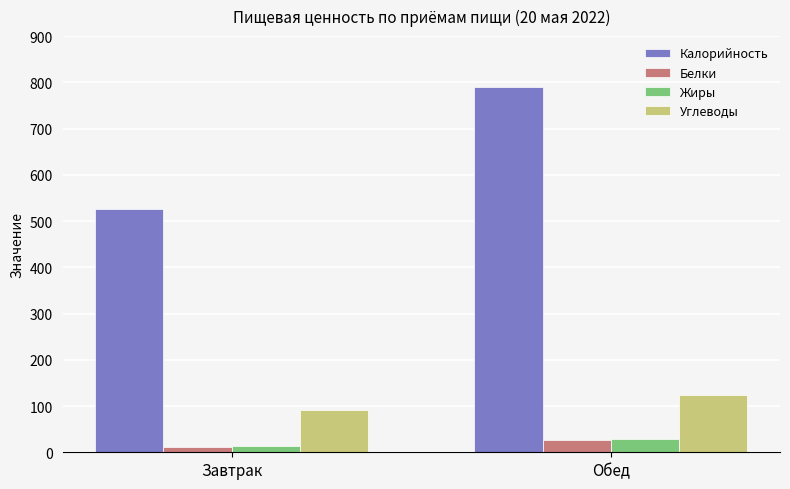

Reading left to right, extract all data points from this chart.

Калорийность: Завтрак=526	Обед=789
Белки: Завтрак=12	Обед=27
Жиры: Завтрак=13	Обед=28
Углеводы: Завтрак=92	Обед=124